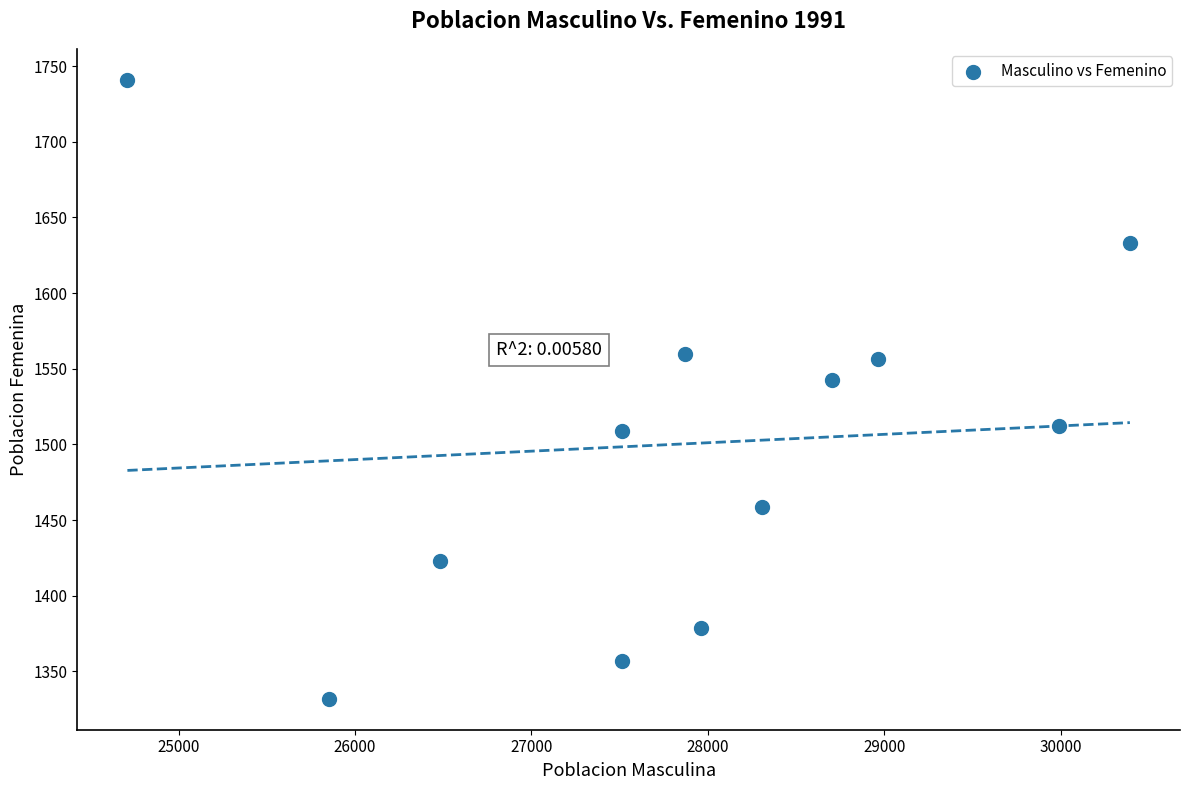

What is the range of Y values (max minus min)?

409.1